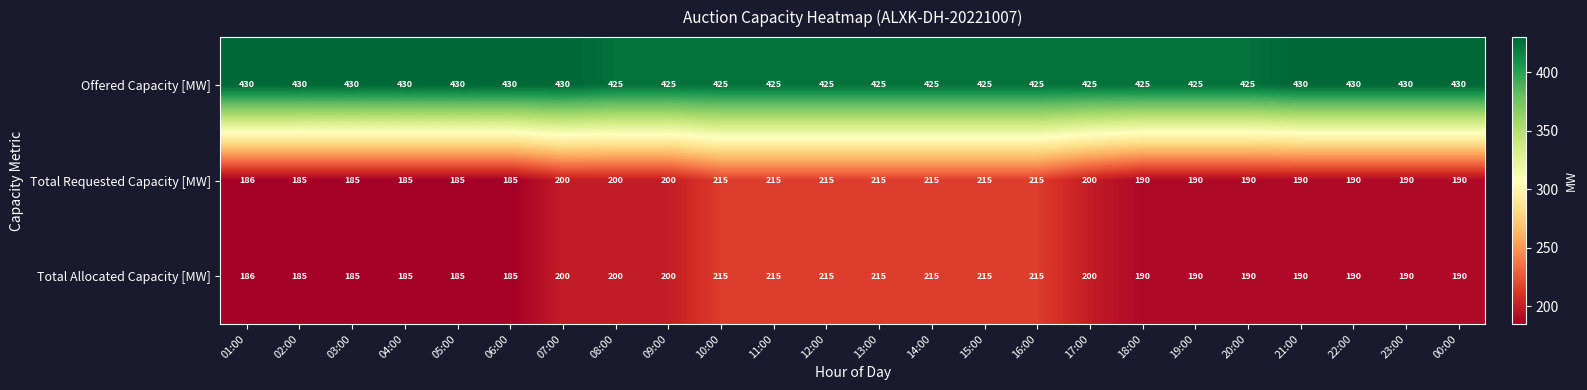

Count the Total Allocated Capacity [MW] values in the range 190 to 215.

18